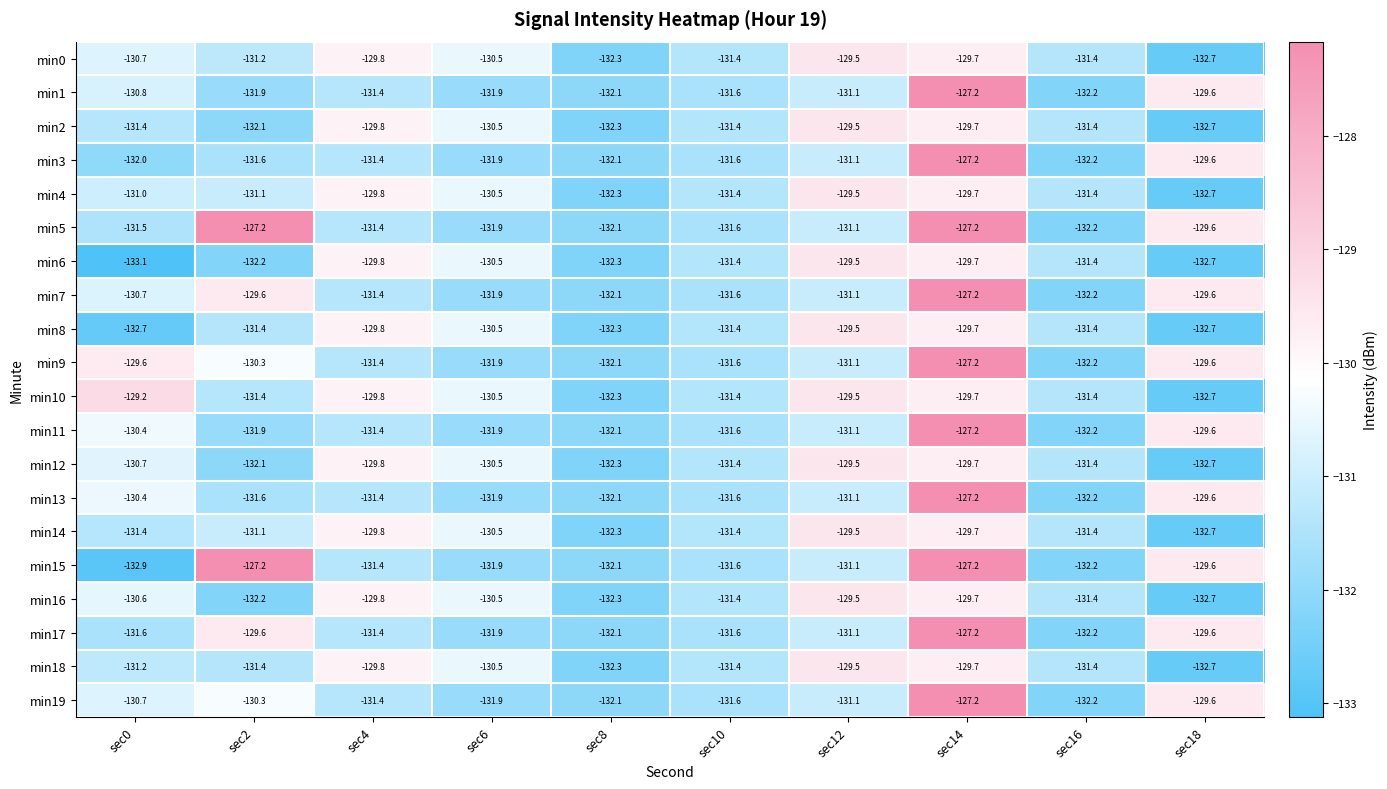

What is the sum of the min3 values at sec10 and sec18?

-261.2